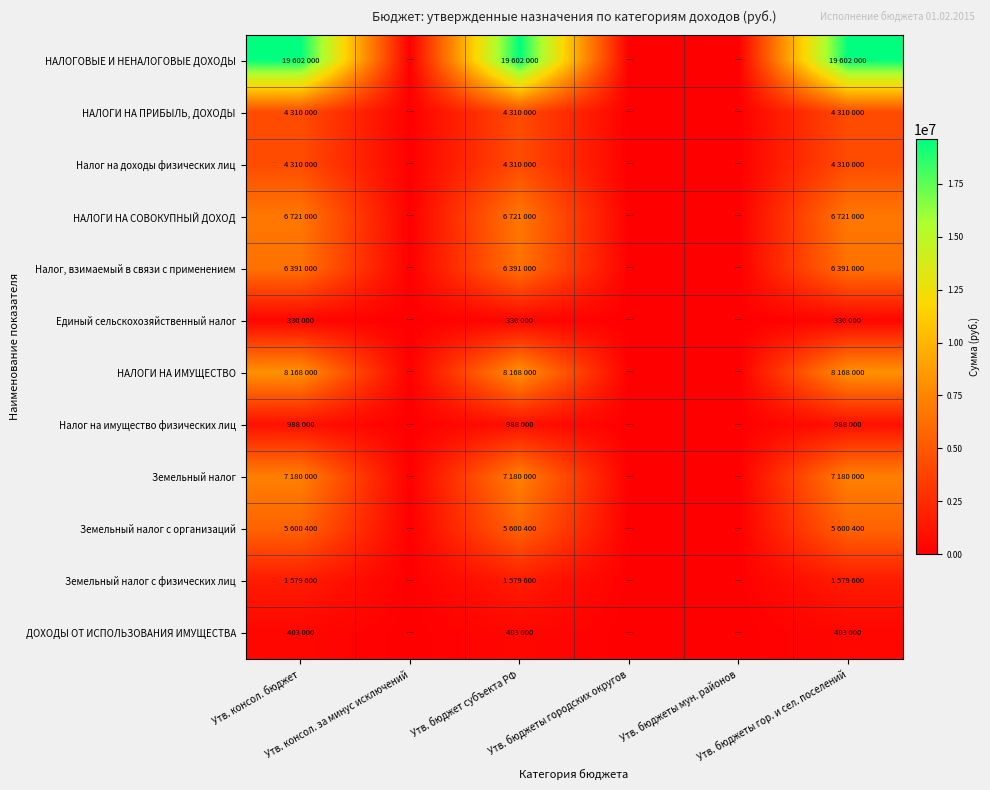

Reading left to right, what are all the values shown in this chart?

НАЛОГОВЫЕ И НЕНАЛОГОВЫЕ ДОХОДЫ: Утв. консол. бюджет=19602000	Утв. консол. за минус исключений=0	Утв. бюджет субъекта РФ=19602000	Утв. бюджеты городских округов=0	Утв. бюджеты мун. районов=0	Утв. бюджеты гор. и сел. поселений=19602000
НАЛОГИ НА ПРИБЫЛЬ, ДОХОДЫ: Утв. консол. бюджет=4310000	Утв. консол. за минус исключений=0	Утв. бюджет субъекта РФ=4310000	Утв. бюджеты городских округов=0	Утв. бюджеты мун. районов=0	Утв. бюджеты гор. и сел. поселений=4310000
Налог на доходы физических лиц: Утв. консол. бюджет=4310000	Утв. консол. за минус исключений=0	Утв. бюджет субъекта РФ=4310000	Утв. бюджеты городских округов=0	Утв. бюджеты мун. районов=0	Утв. бюджеты гор. и сел. поселений=4310000
НАЛОГИ НА СОВОКУПНЫЙ ДОХОД: Утв. консол. бюджет=6721000	Утв. консол. за минус исключений=0	Утв. бюджет субъекта РФ=6721000	Утв. бюджеты городских округов=0	Утв. бюджеты мун. районов=0	Утв. бюджеты гор. и сел. поселений=6721000
Налог, взимаемый в связи с применением: Утв. консол. бюджет=6391000	Утв. консол. за минус исключений=0	Утв. бюджет субъекта РФ=6391000	Утв. бюджеты городских округов=0	Утв. бюджеты мун. районов=0	Утв. бюджеты гор. и сел. поселений=6391000
Единый сельскохозяйственный налог: Утв. консол. бюджет=330000	Утв. консол. за минус исключений=0	Утв. бюджет субъекта РФ=330000	Утв. бюджеты городских округов=0	Утв. бюджеты мун. районов=0	Утв. бюджеты гор. и сел. поселений=330000
НАЛОГИ НА ИМУЩЕСТВО: Утв. консол. бюджет=8168000	Утв. консол. за минус исключений=0	Утв. бюджет субъекта РФ=8168000	Утв. бюджеты городских округов=0	Утв. бюджеты мун. районов=0	Утв. бюджеты гор. и сел. поселений=8168000
Налог на имущество физических лиц: Утв. консол. бюджет=988000	Утв. консол. за минус исключений=0	Утв. бюджет субъекта РФ=988000	Утв. бюджеты городских округов=0	Утв. бюджеты мун. районов=0	Утв. бюджеты гор. и сел. поселений=988000
Земельный налог: Утв. консол. бюджет=7180000	Утв. консол. за минус исключений=0	Утв. бюджет субъекта РФ=7180000	Утв. бюджеты городских округов=0	Утв. бюджеты мун. районов=0	Утв. бюджеты гор. и сел. поселений=7180000
Земельный налог с организаций: Утв. консол. бюджет=5600400	Утв. консол. за минус исключений=0	Утв. бюджет субъекта РФ=5600400	Утв. бюджеты городских округов=0	Утв. бюджеты мун. районов=0	Утв. бюджеты гор. и сел. поселений=5600400
Земельный налог с физических лиц: Утв. консол. бюджет=1579600	Утв. консол. за минус исключений=0	Утв. бюджет субъекта РФ=1579600	Утв. бюджеты городских округов=0	Утв. бюджеты мун. районов=0	Утв. бюджеты гор. и сел. поселений=1579600
ДОХОДЫ ОТ ИСПОЛЬЗОВАНИЯ ИМУЩЕСТВА: Утв. консол. бюджет=403000	Утв. консол. за минус исключений=0	Утв. бюджет субъекта РФ=403000	Утв. бюджеты городских округов=0	Утв. бюджеты мун. районов=0	Утв. бюджеты гор. и сел. поселений=403000